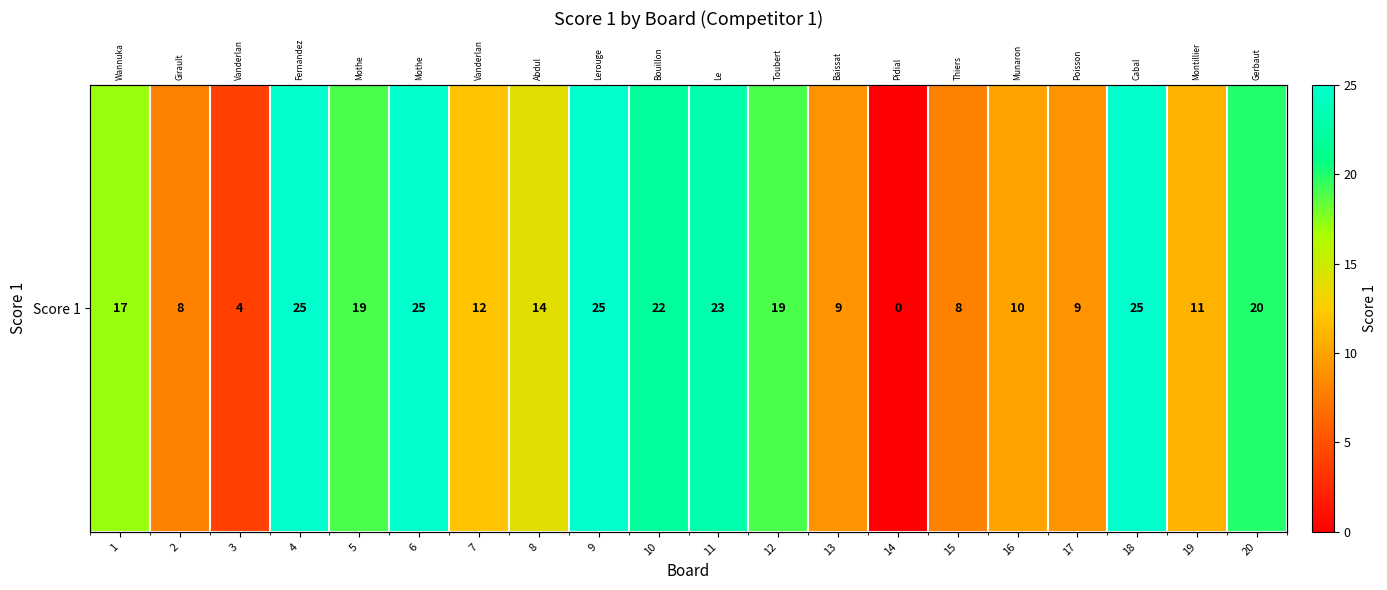

Reading left to right, extract all data points from this chart.

17	8	4	25	19	25	12	14	25	22	23	19	9	0	8	10	9	25	11	20